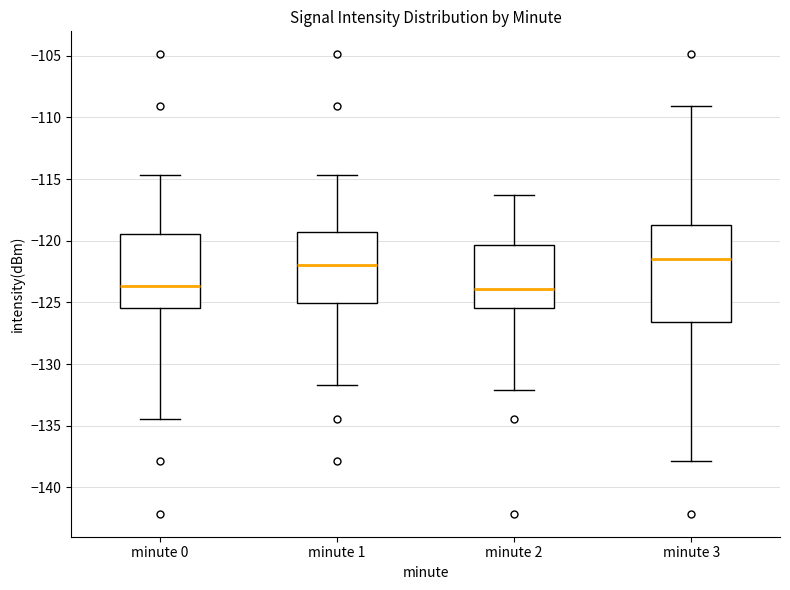

Where is the lower edge of the box for minute 2 on the y-axis? The values are not printed on the chart, so give them approximately, as read against the axis.

-125.5